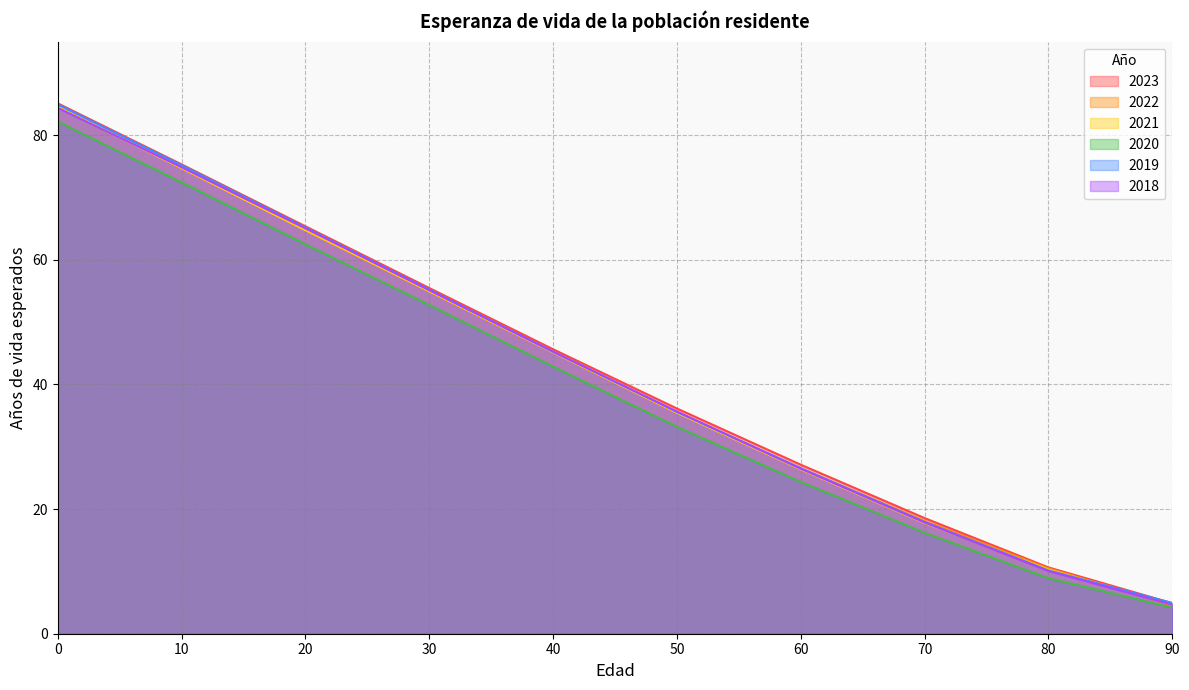

What are all the series names shown in the legend?

2023, 2022, 2021, 2020, 2019, 2018